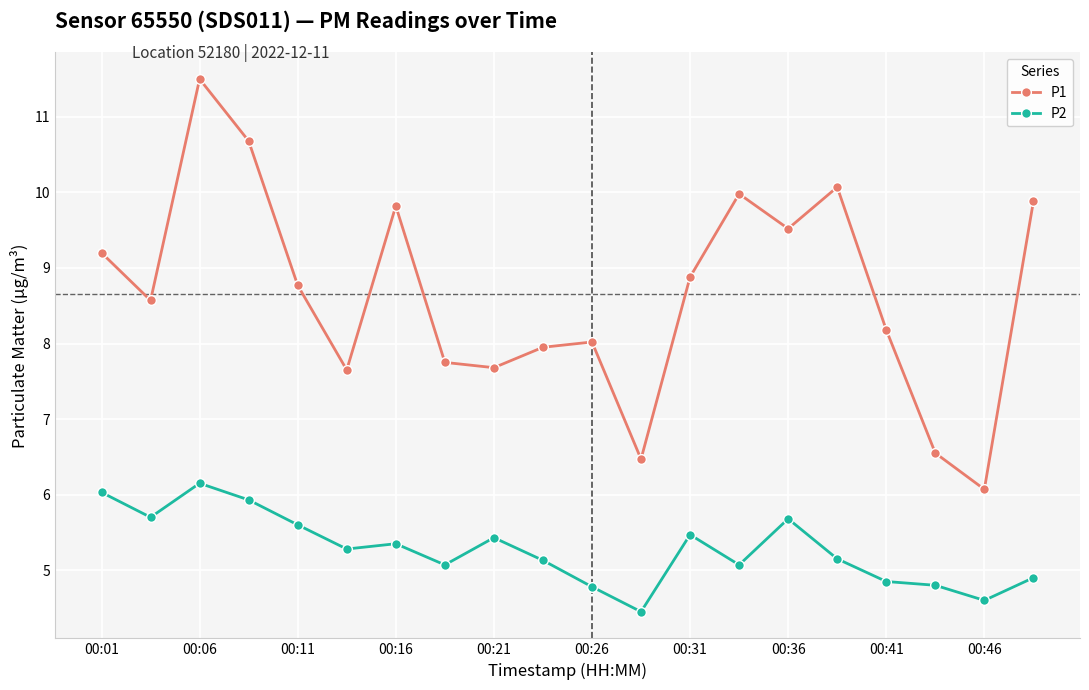

Which series has the largest range (max minus min)?

P1